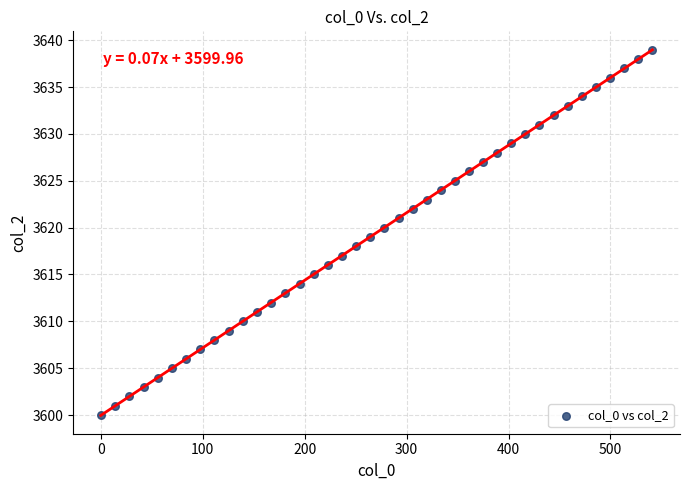

What is the range of Y values (max minus min)?

39